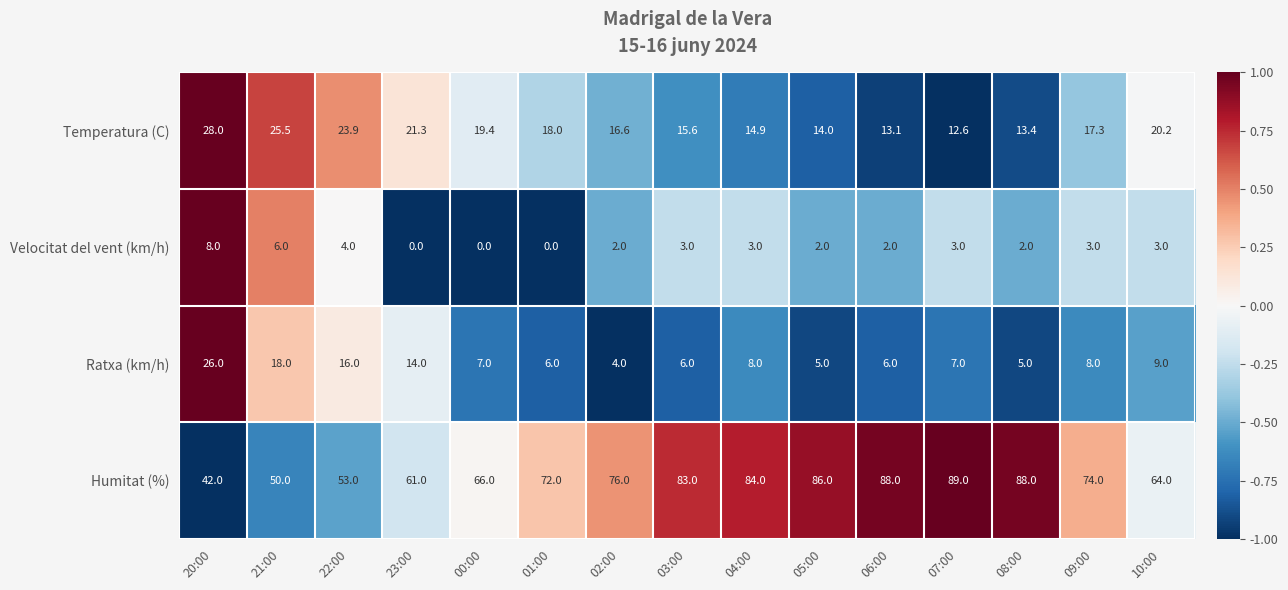

What is the approximate value of Humitat (%) at 09:00?

74.0